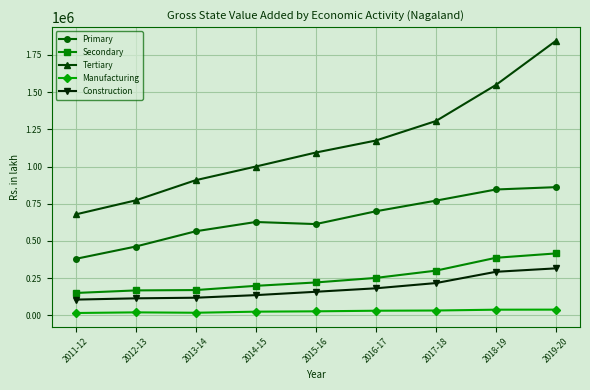

True or false: Manufacturing and Construction cross at least once.

False